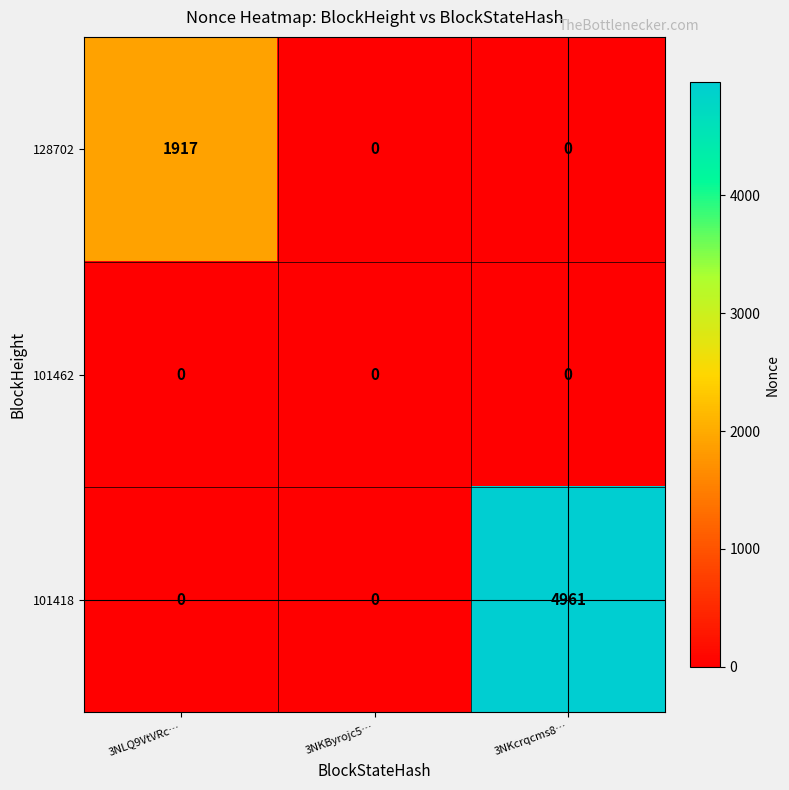

At which category does the chart reach its peak across all series?

3NKcrqcms8…